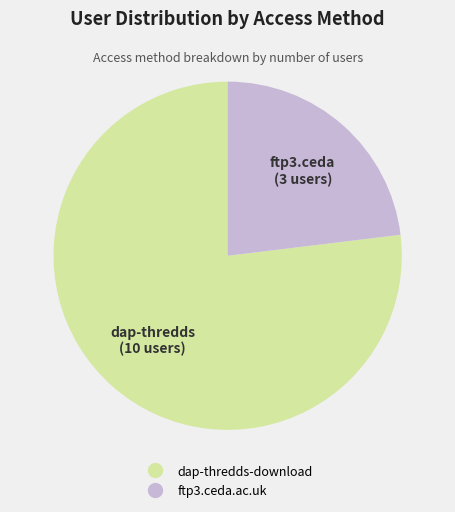

The dap-thredds-download slice represents 88% of the pie. True or false?

False